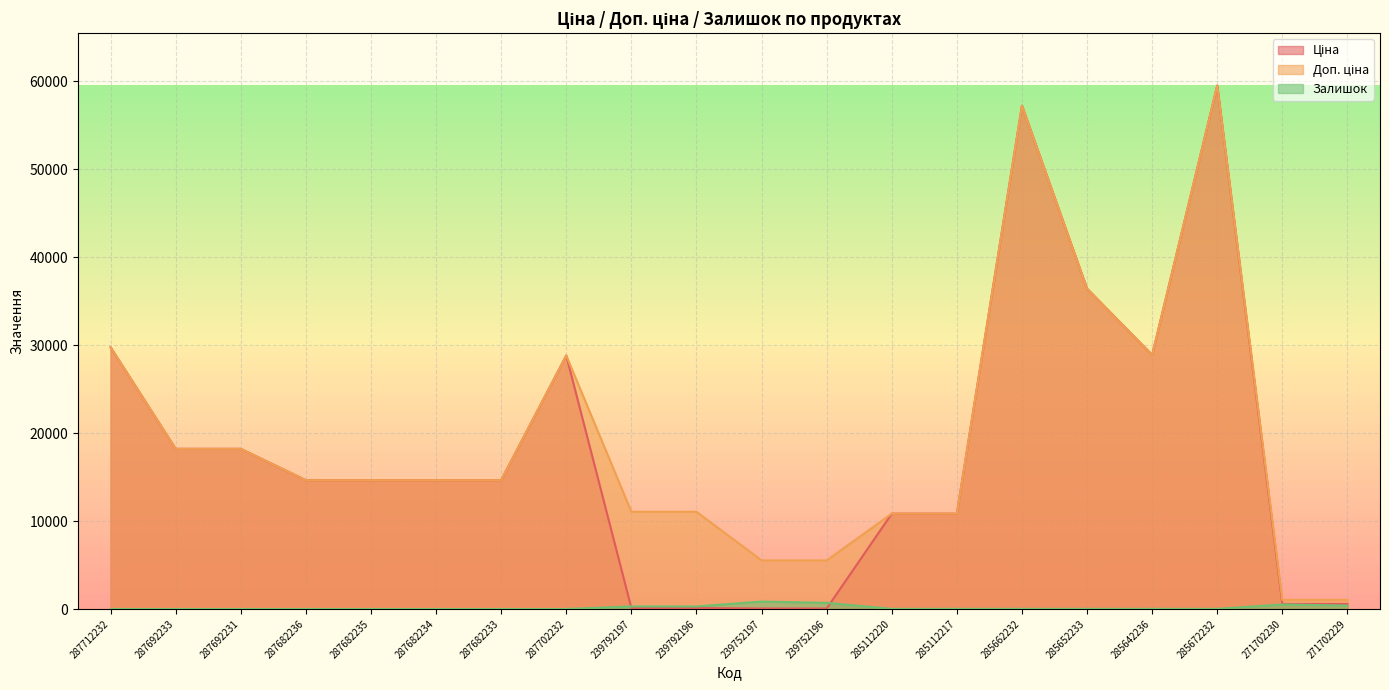

Is it true that Доп. ціна equals 14649.6 at 287682235?

True